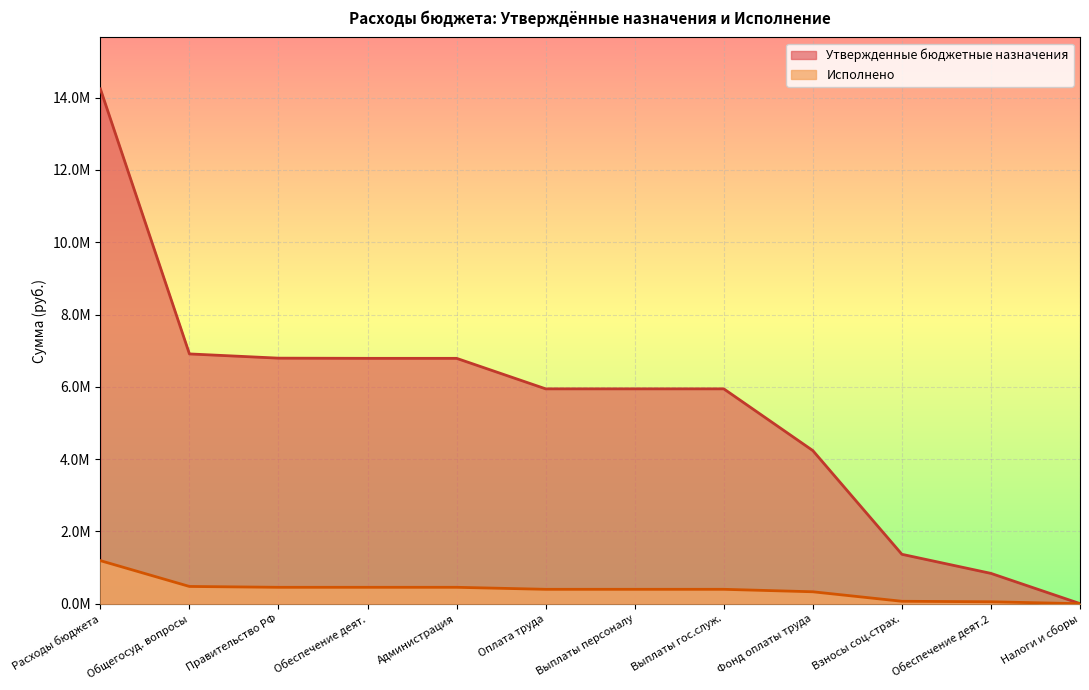

Is the value of Утвержденные бюджетные назначения at Выплаты гос.служ. greater than the value of Исполнено at Выплаты гос.служ.?

Yes